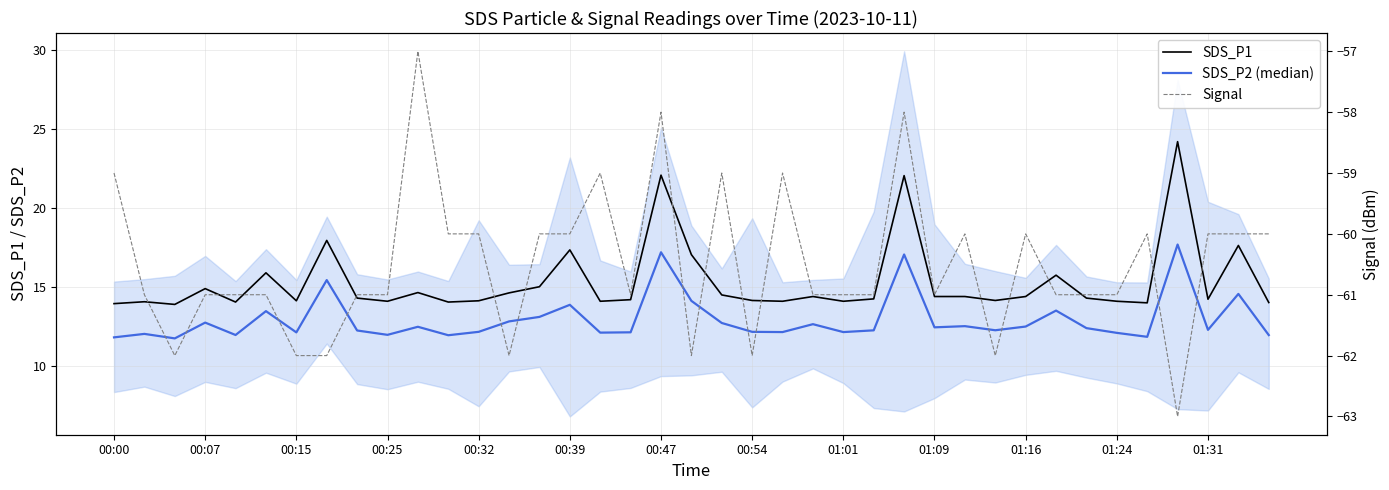

At how many categories does at least one series exceed -16?

39